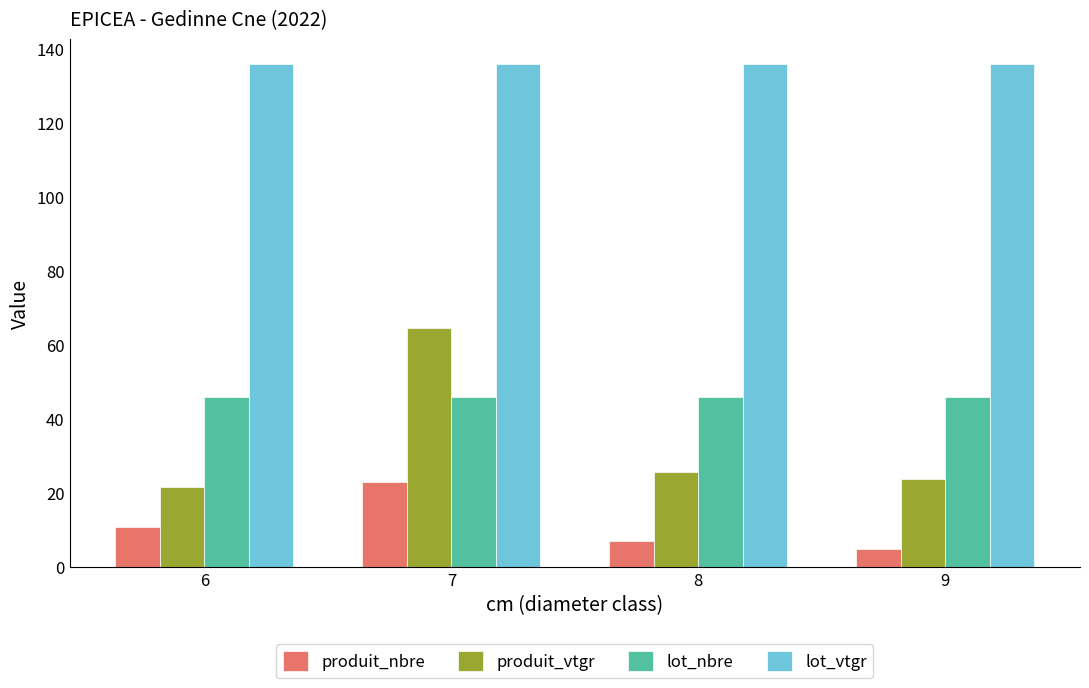

The value of lot_vtgr at 6 is 135.7. True or false?

True